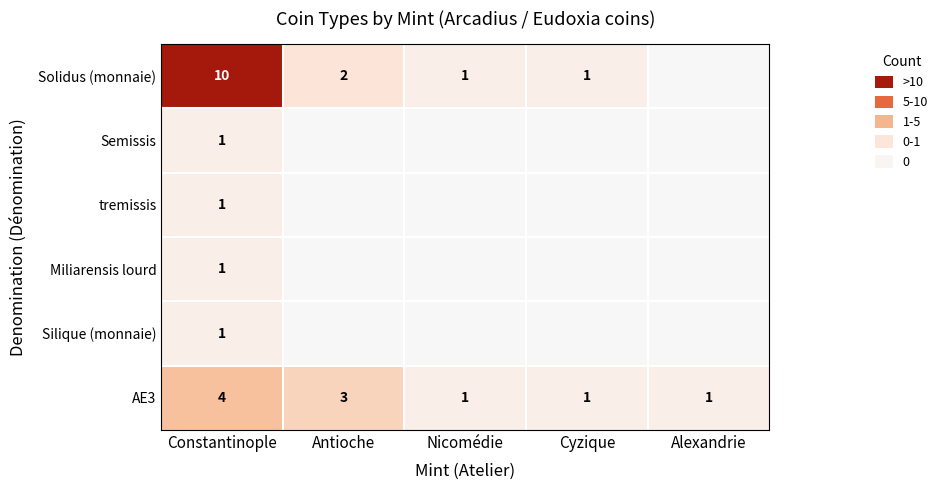

Between Constantinople and Nicomédie, which is larger?

Constantinople